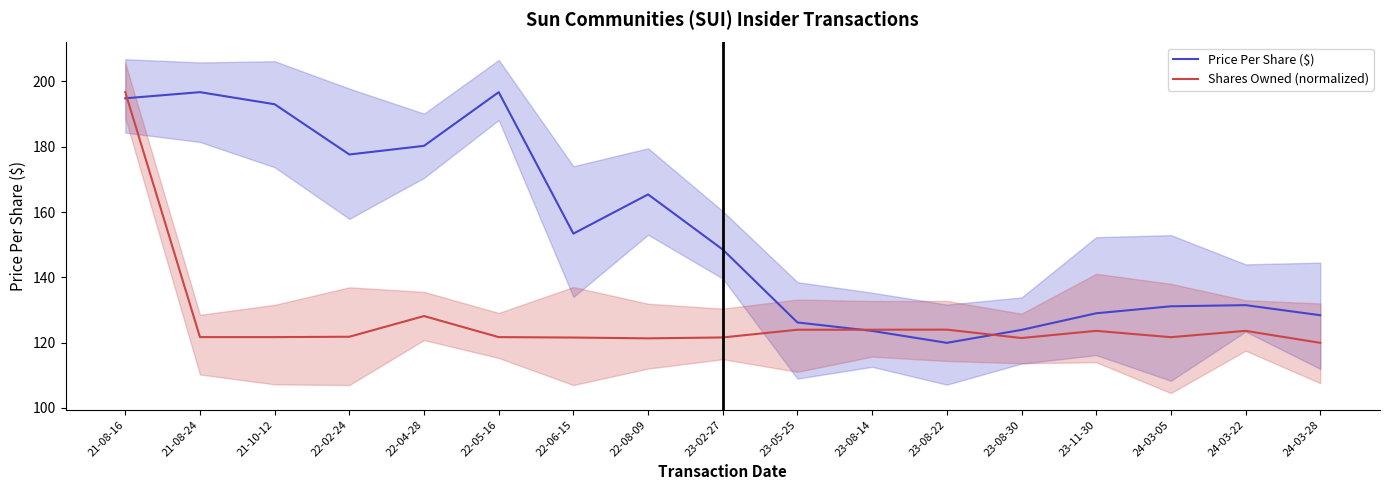

True or false: Price Per Share ($) has a value of 294.6 at 22-08-09.

False